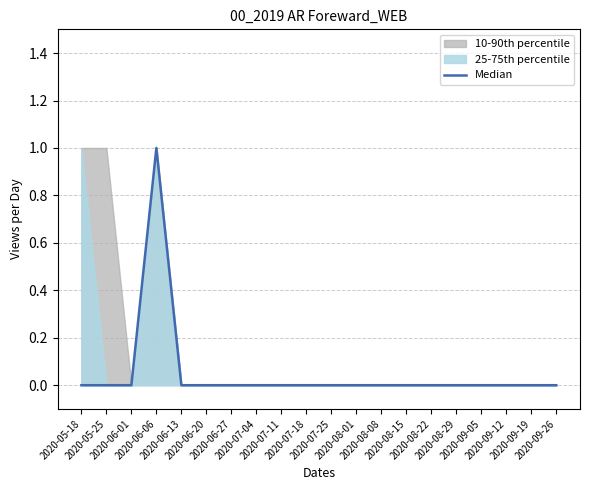

What is the maximum value shown in the chart?

1